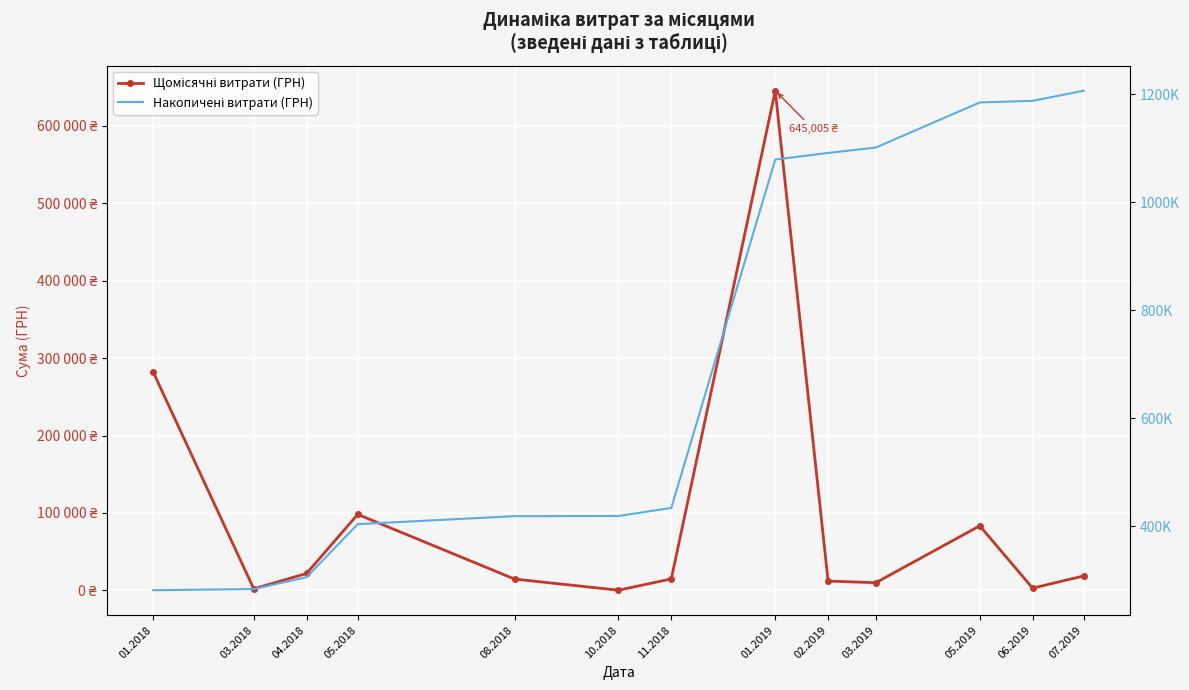

At which label does Щомісячні витрати (ГРН) reach its peak?

01.2019